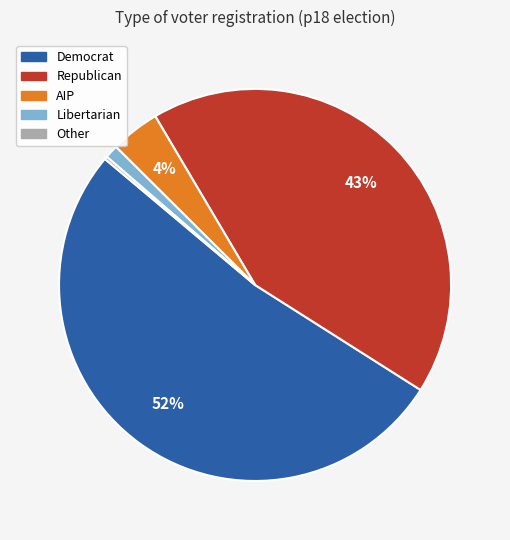

Is there a majority slice in this chart?

Yes